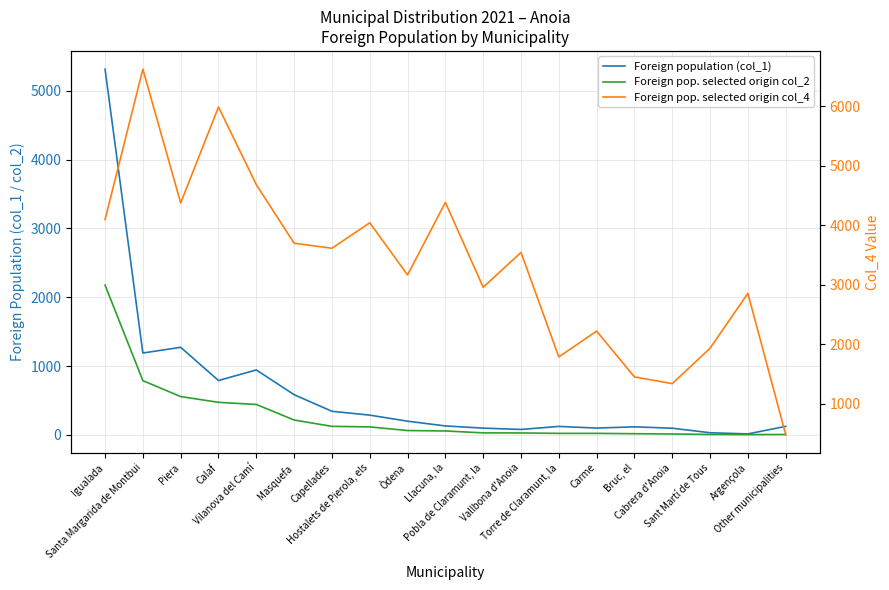

What is the total value across all series at Carme?

2343